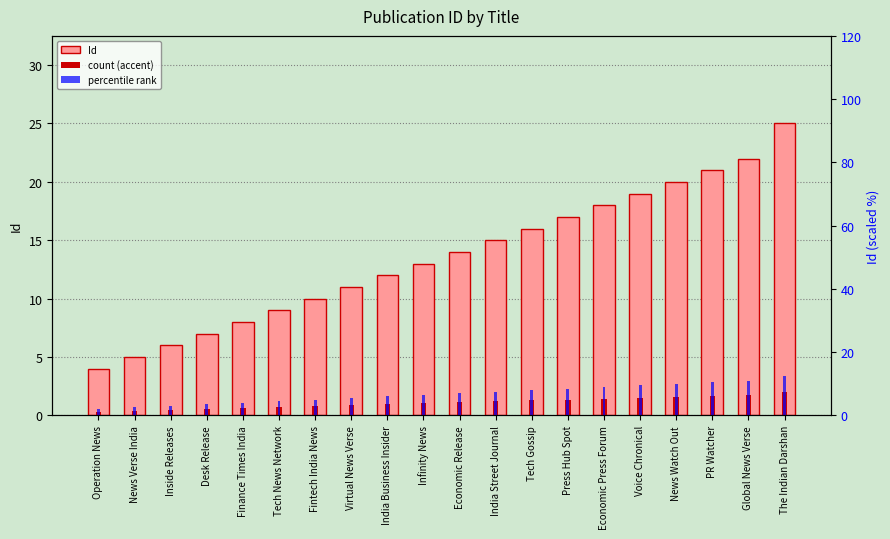

Which series has the largest total across all categories?

Id